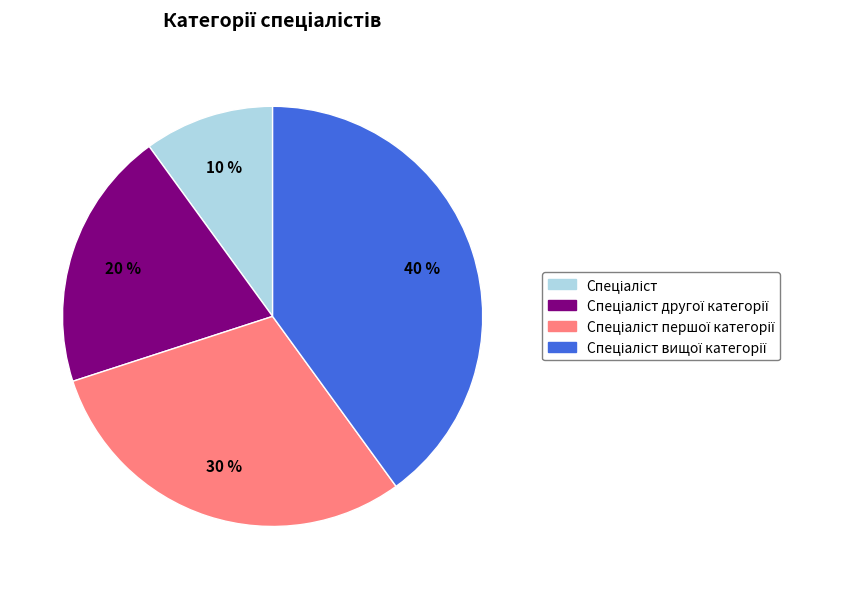

Does any single category account for the majority?

No